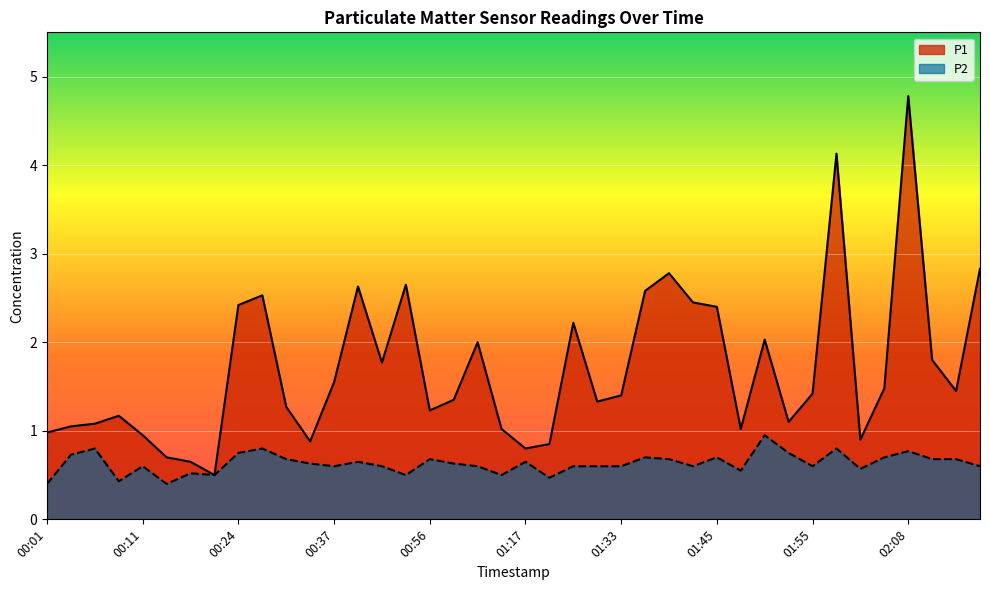

What position from the left is 00:37?

13